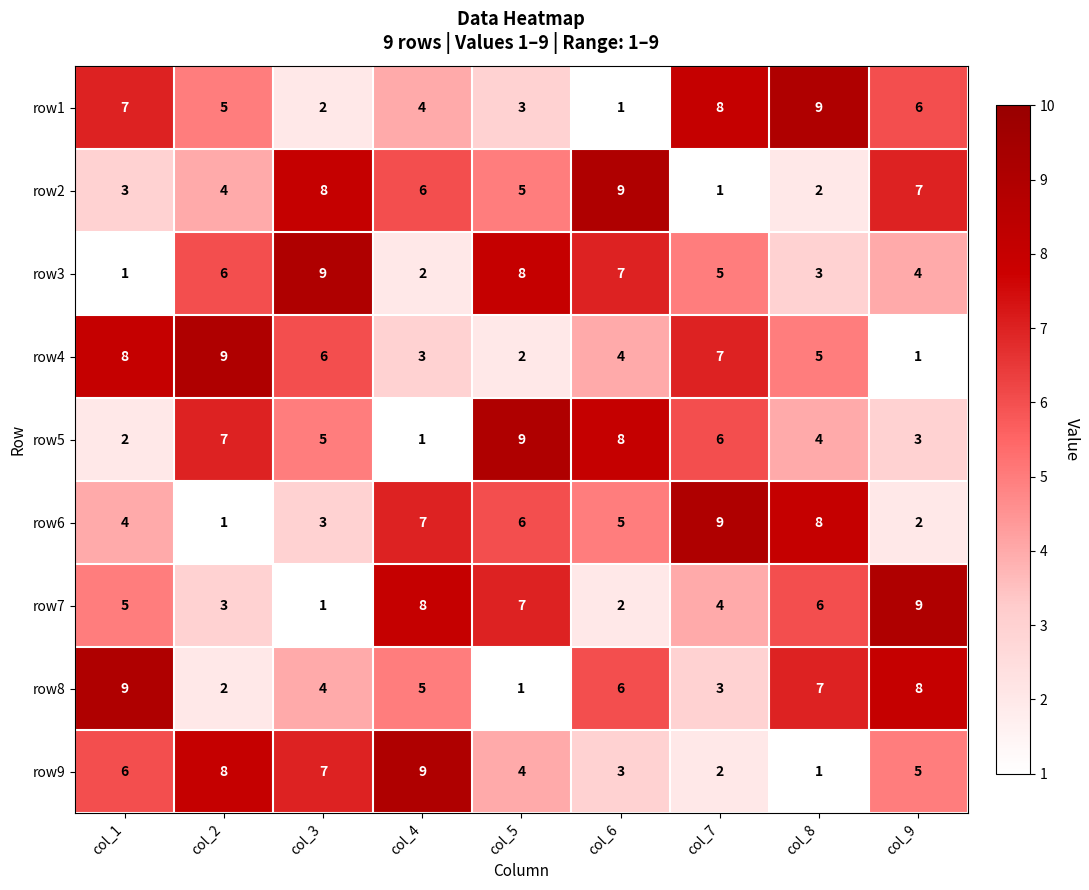

Rank the categories by row9 value from highest to lowest.

col_4, col_2, col_3, col_1, col_9, col_5, col_6, col_7, col_8